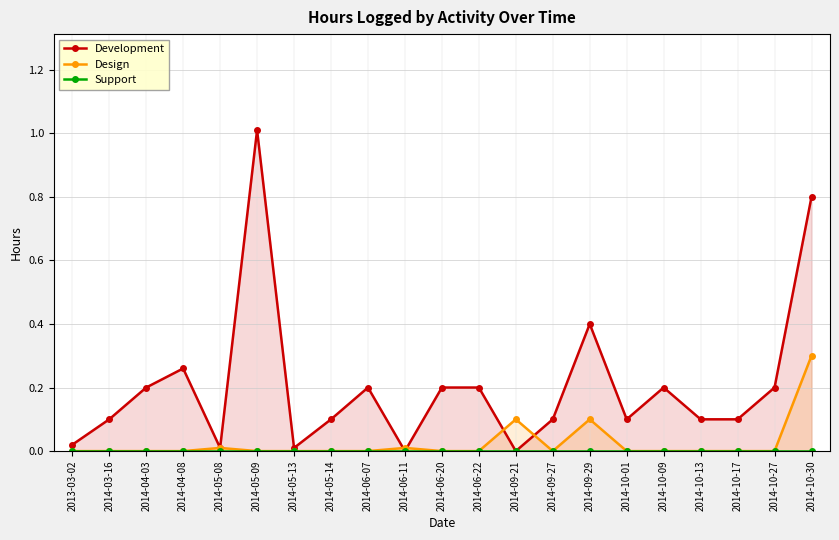

What is the total value across all series at 2014-09-21?

0.1